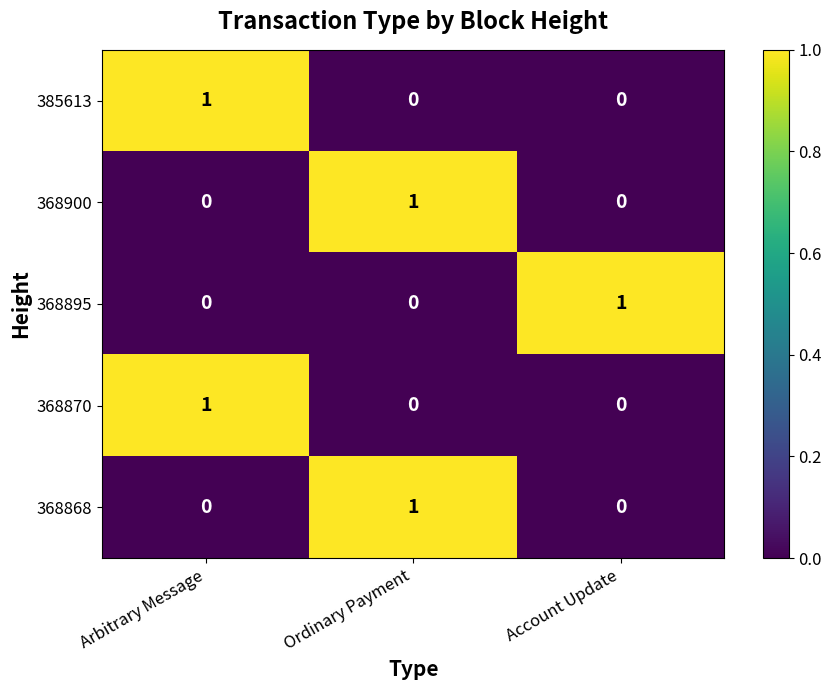

Reading left to right, transcribe all the data shown in this chart.

385613: Arbitrary Message=1	Ordinary Payment=0	Account Update=0
368900: Arbitrary Message=0	Ordinary Payment=1	Account Update=0
368895: Arbitrary Message=0	Ordinary Payment=0	Account Update=1
368870: Arbitrary Message=1	Ordinary Payment=0	Account Update=0
368868: Arbitrary Message=0	Ordinary Payment=1	Account Update=0